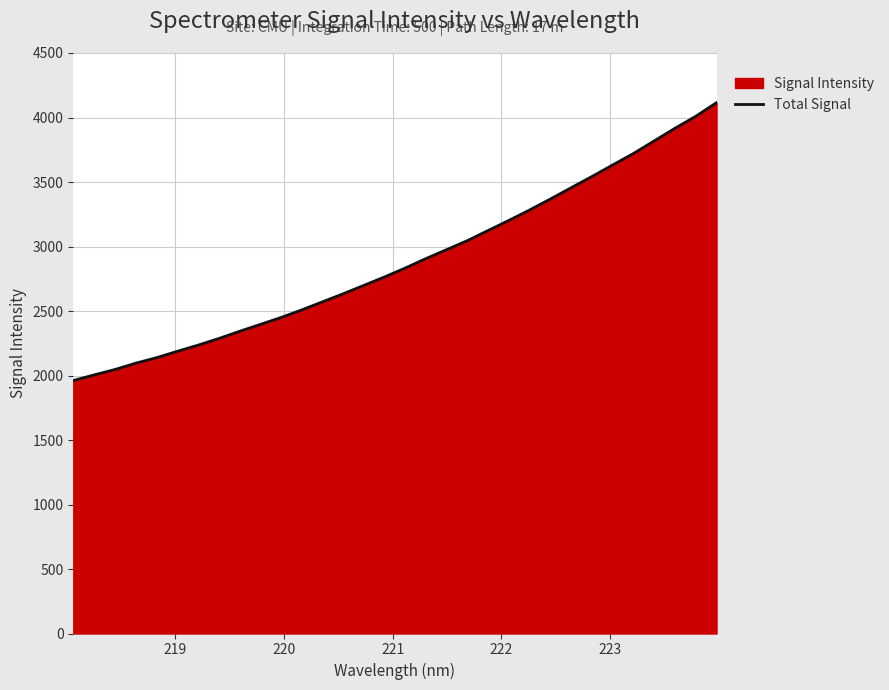

What is the greatest value displayed?

4115.2